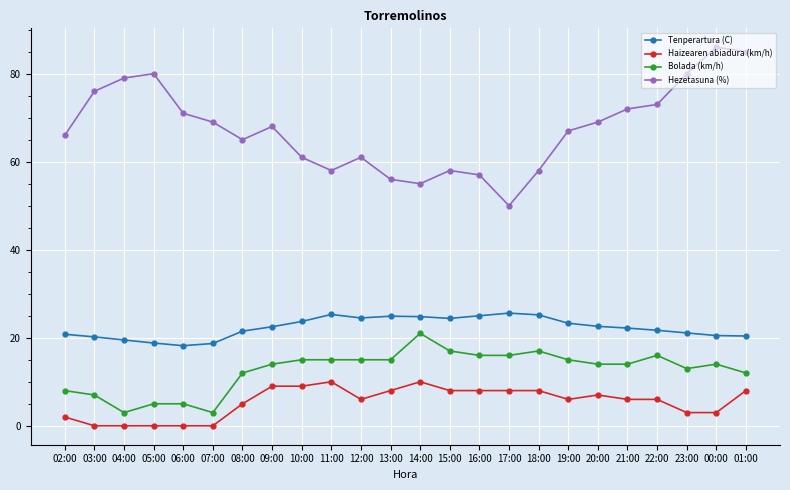

How many series are shown in this chart?

4